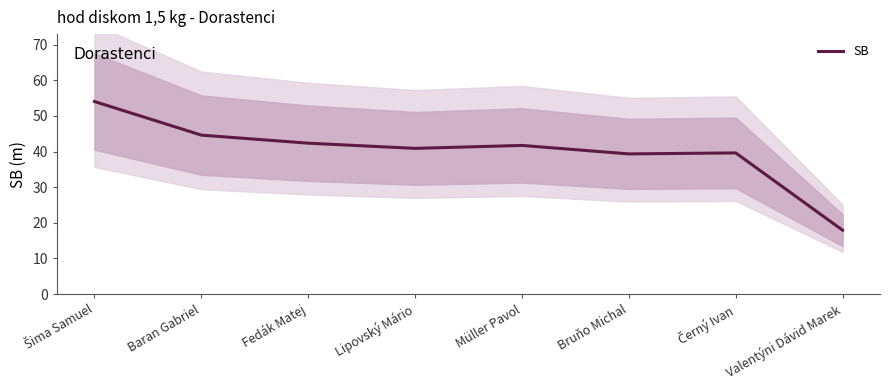

Where is the data nearest to the value 35?

Bruňo Michal